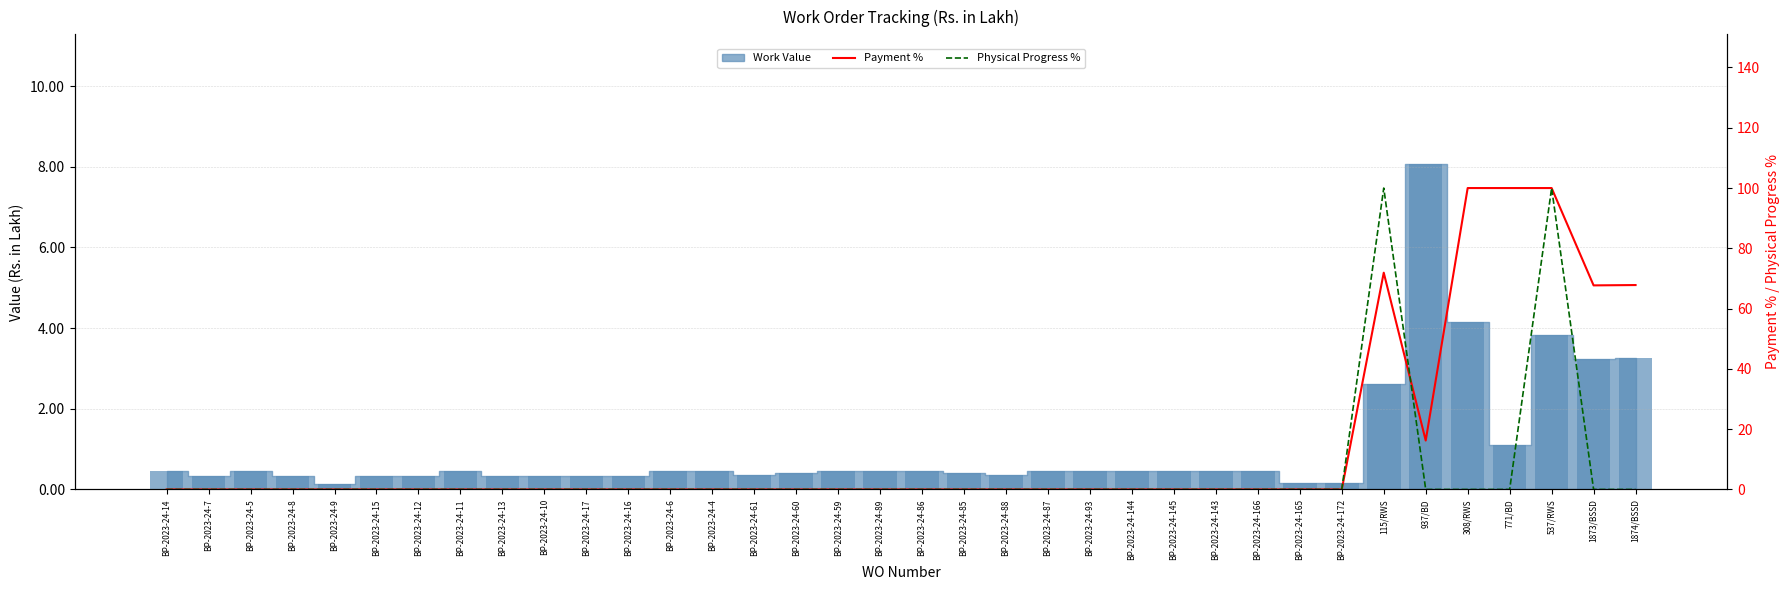

What is the sum of all Payment % values?

523.7